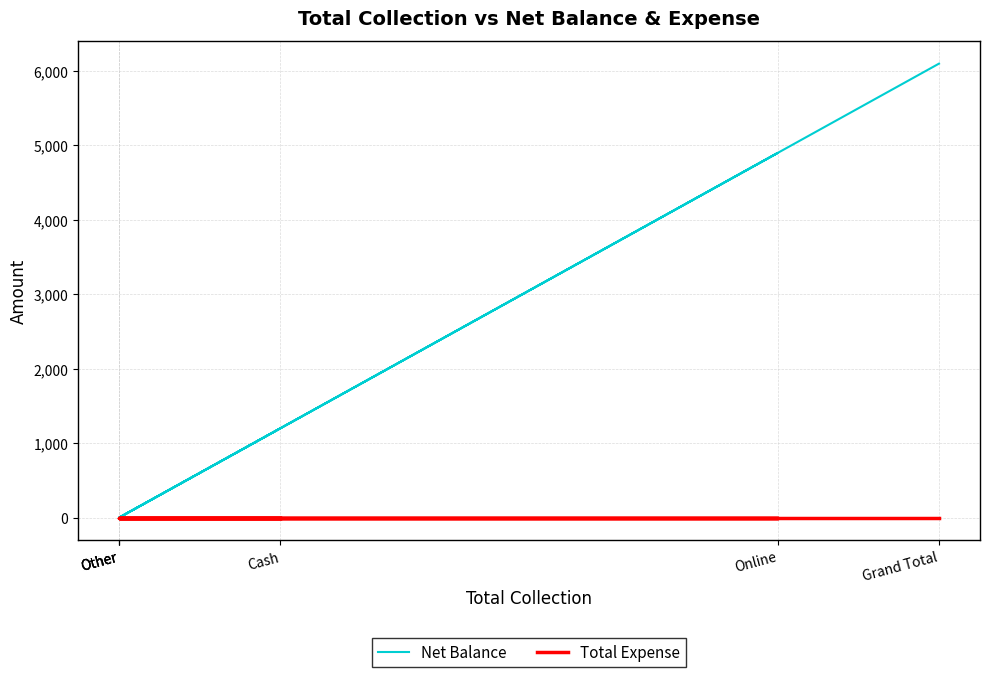

Rank the categories by Net Balance value from highest to lowest.

Grand Total, Online, Cash, Other, Other, Other